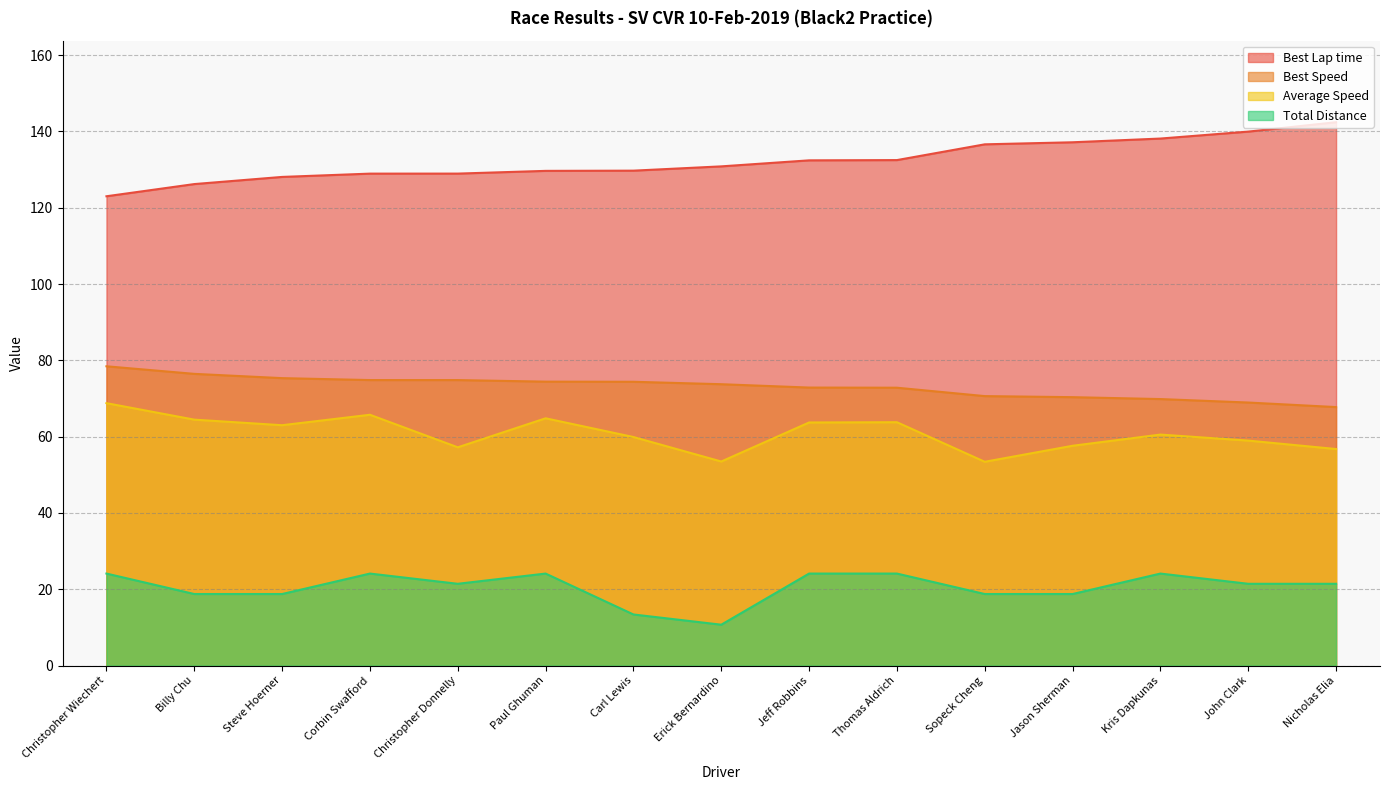

Where is Best Lap time nearest to the value 132?

Jeff Robbins